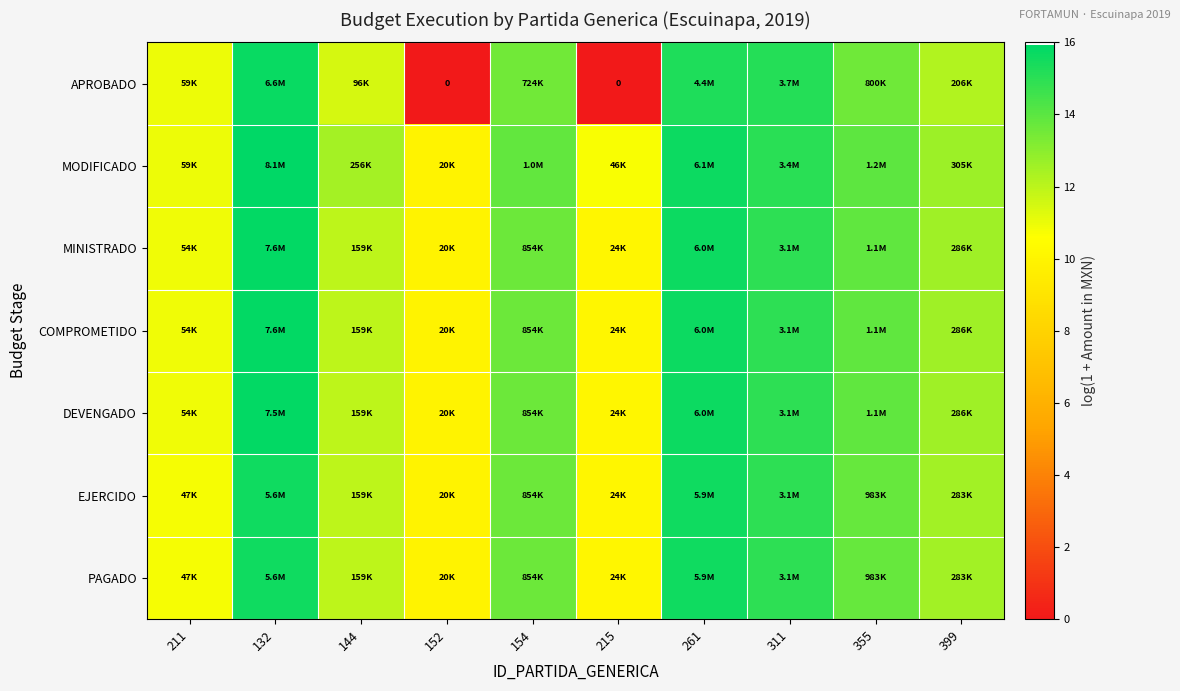

The value of MINISTRADO at 399 is 19.3. True or false?

False